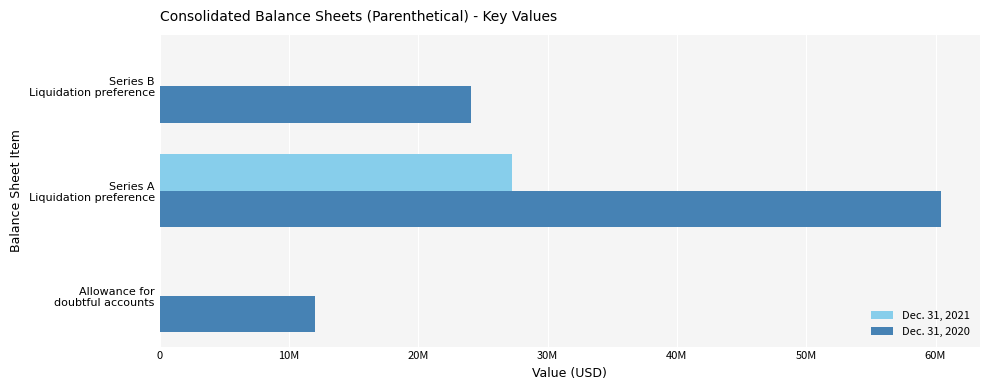

What are all the series names shown in the legend?

Dec. 31, 2021, Dec. 31, 2020